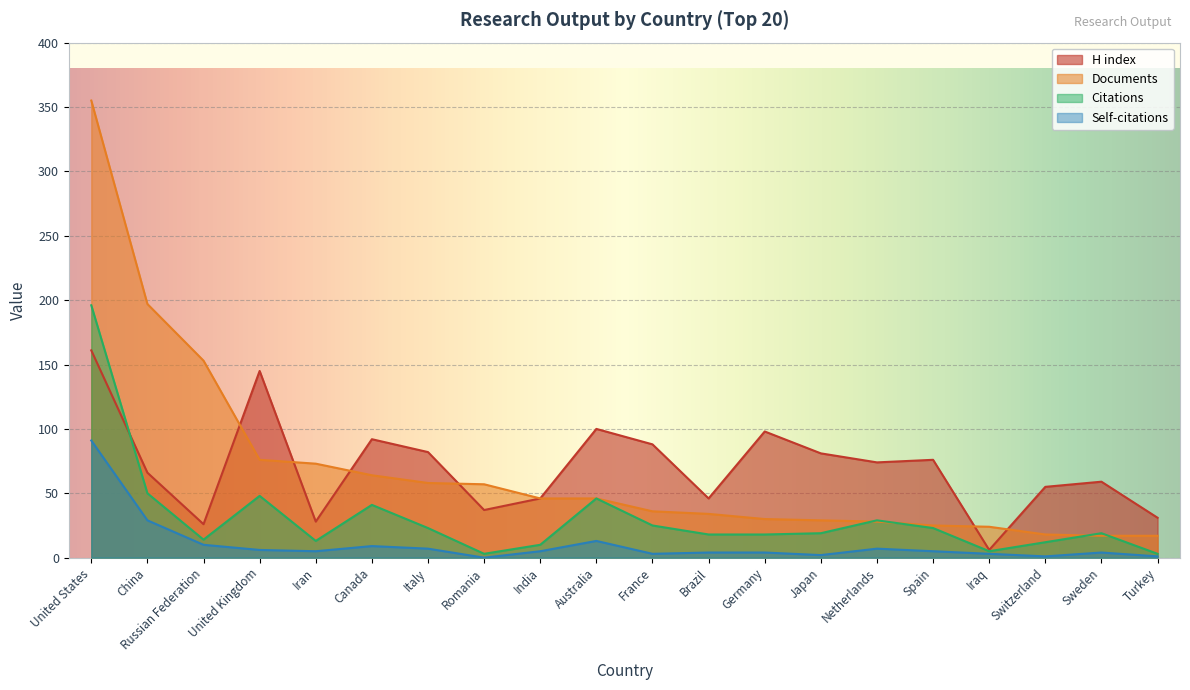

Does the chart display data point markers on the line(s)?

No